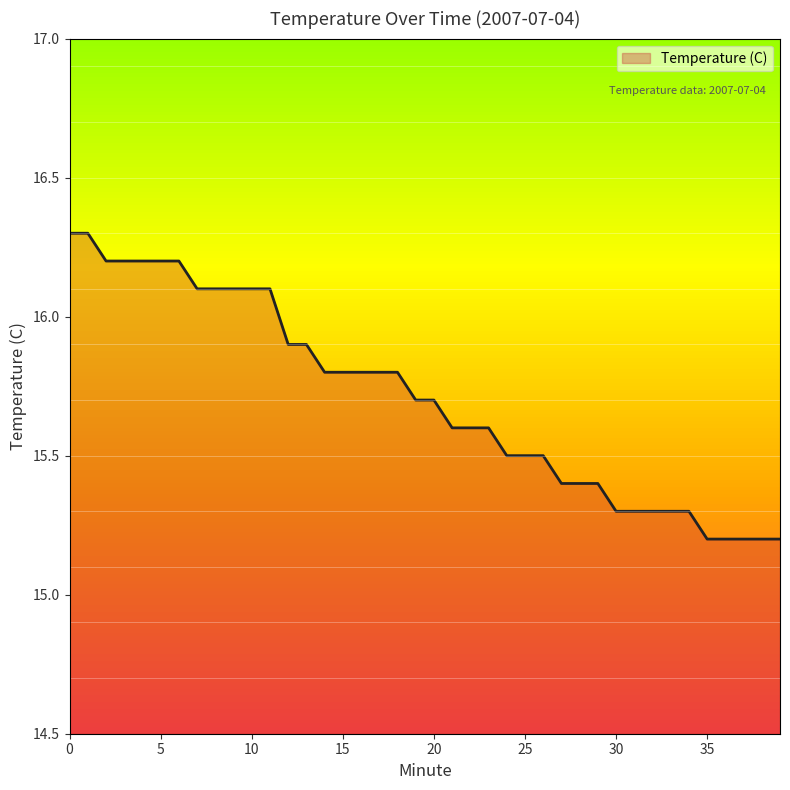

At which category does the chart reach its minimum across all series?

35